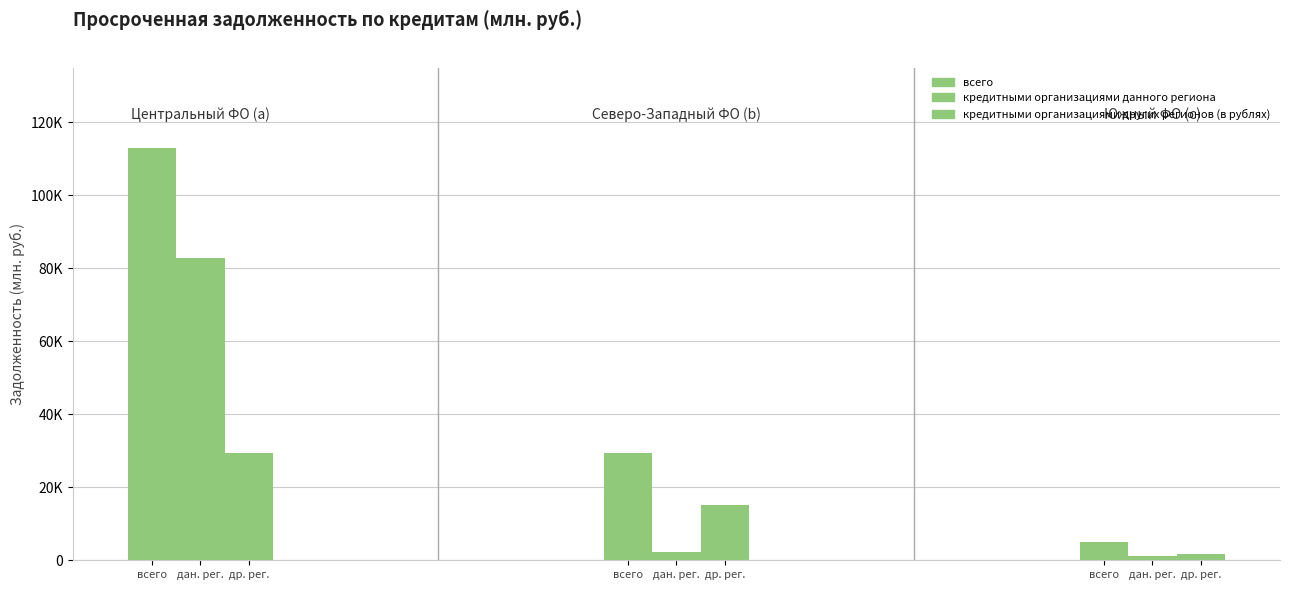

Reading left to right, what are all the values shown in this chart?

всего: 0=113054	1=29388	2=5096
кредитными организациями данного региона: 0=82854	1=2241	2=1215
кредитными организациями других регионов (в рублях): 0=29335	1=15015	2=1750